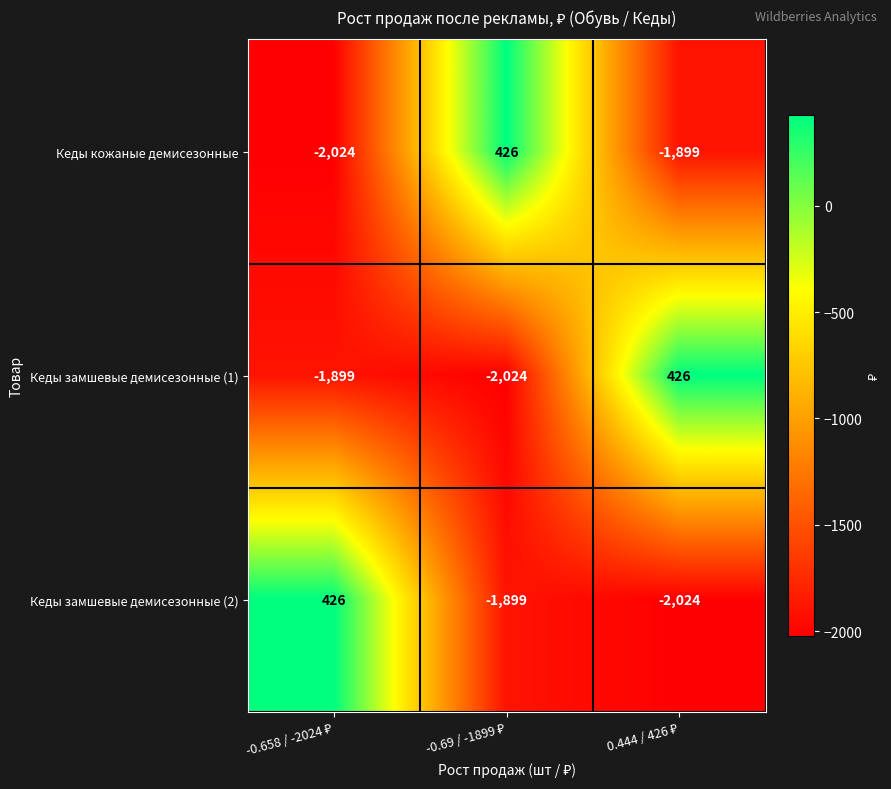

What is the maximum value shown in the chart?

426